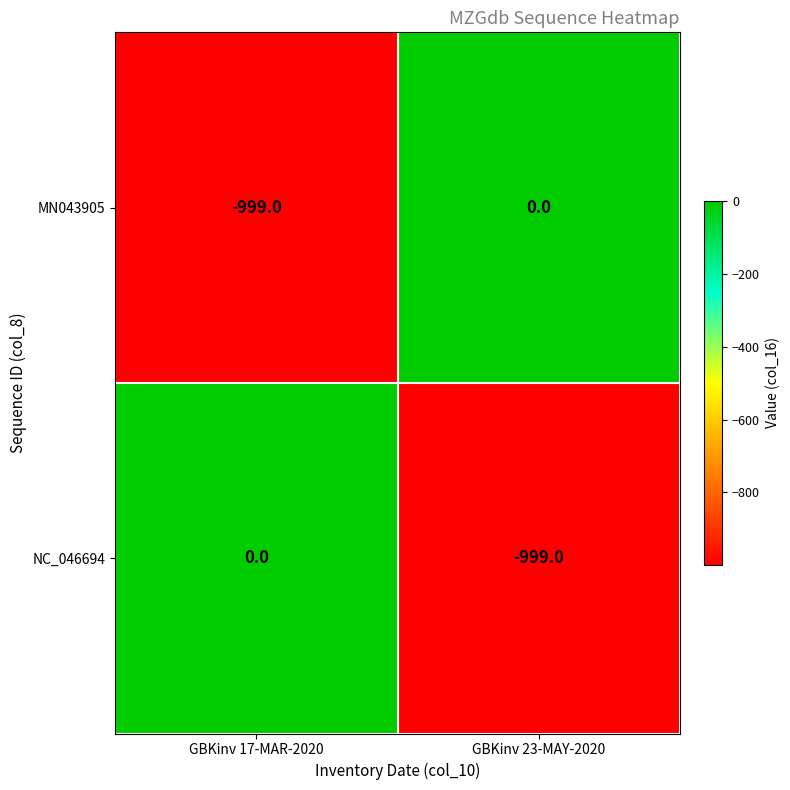

Is the value of MN043905 at GBKinv 17-MAR-2020 greater than the value of NC_046694 at GBKinv 17-MAR-2020?

No